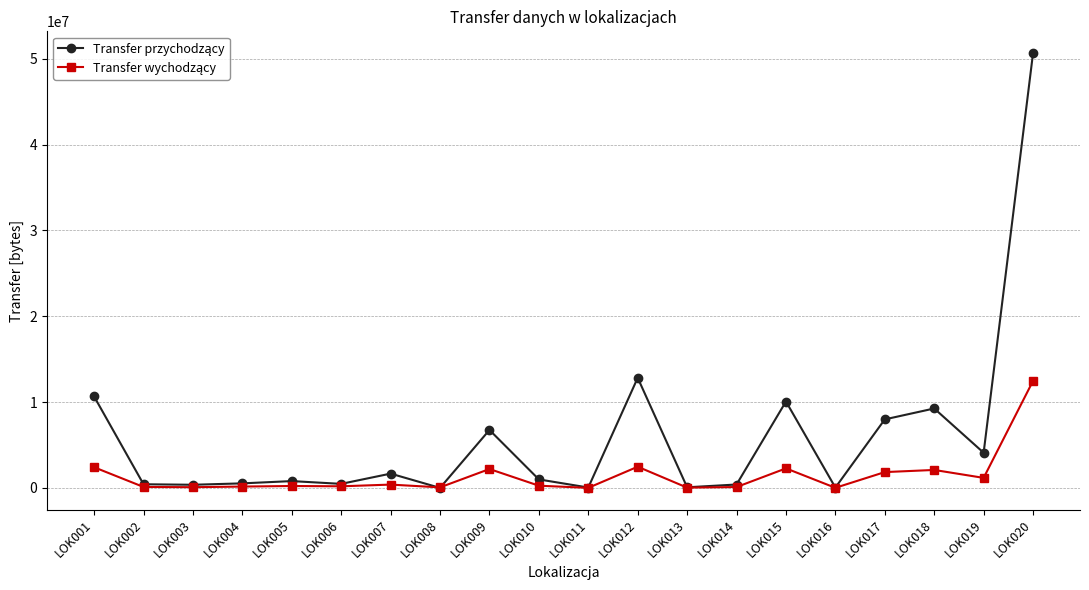

What is the maximum value shown in the chart?

50671264